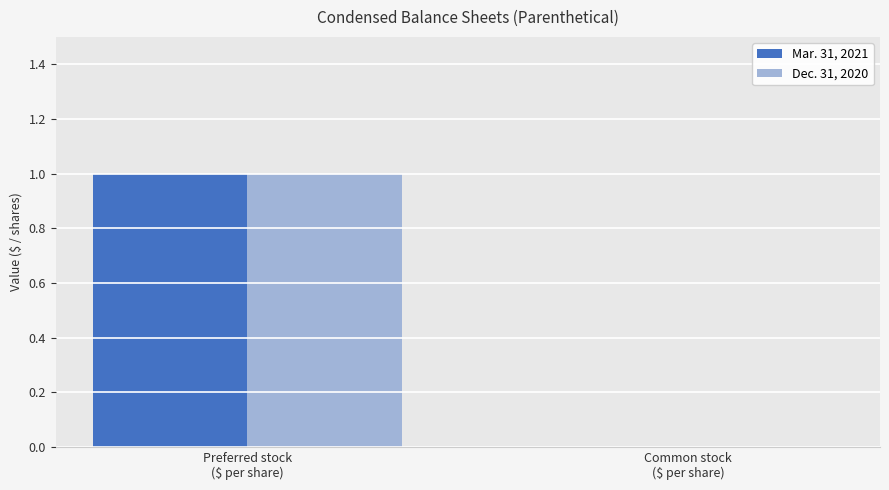

At which label does Mar. 31, 2021 reach its peak?

Preferred stock
($ per share)